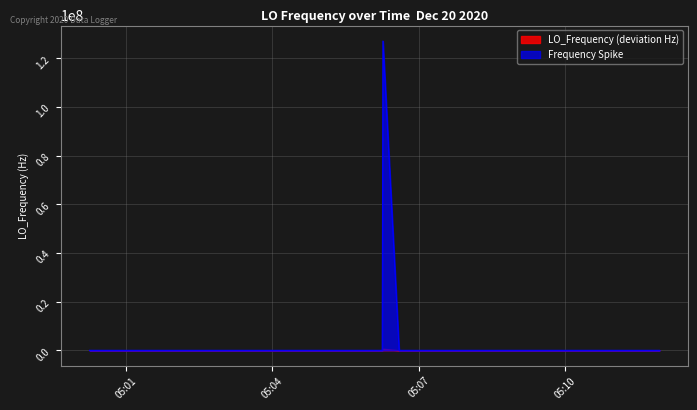

Which series has the largest range (max minus min)?

Frequency Spike